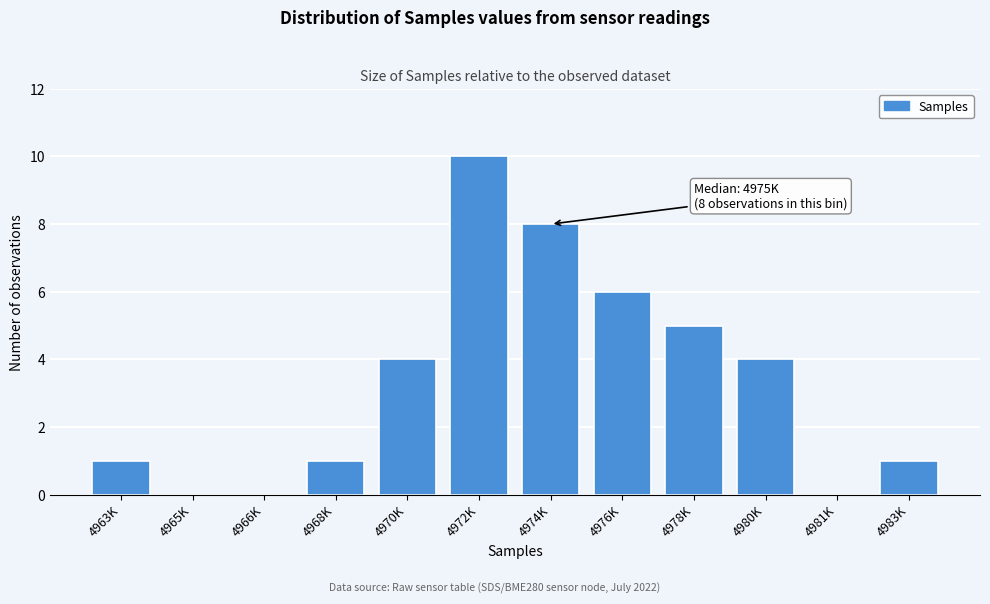

Reading left to right, transcribe all the data shown in this chart.

4963K=1	4965K=0	4966K=0	4968K=1	4970K=4	4972K=10	4974K=8	4976K=6	4978K=5	4980K=4	4981K=0	4983K=1